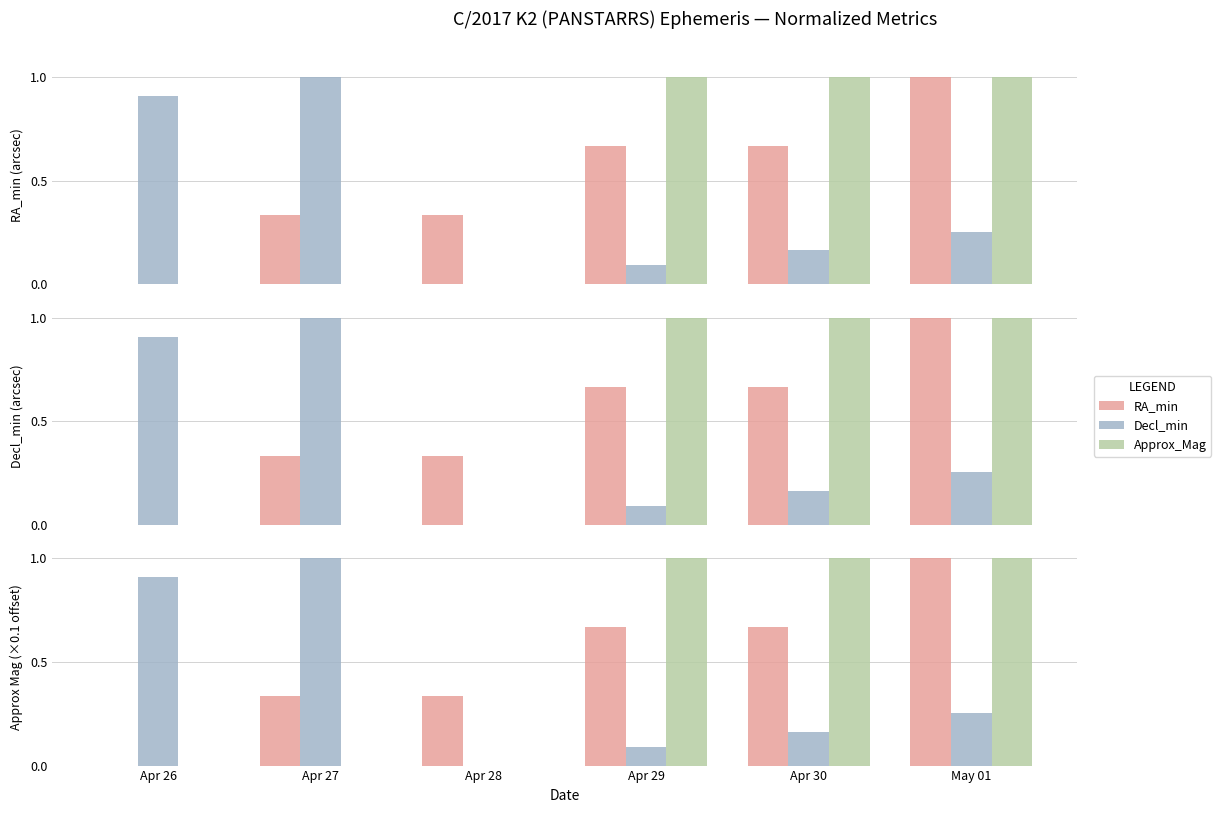

How many values in RA_min are above zero?

5